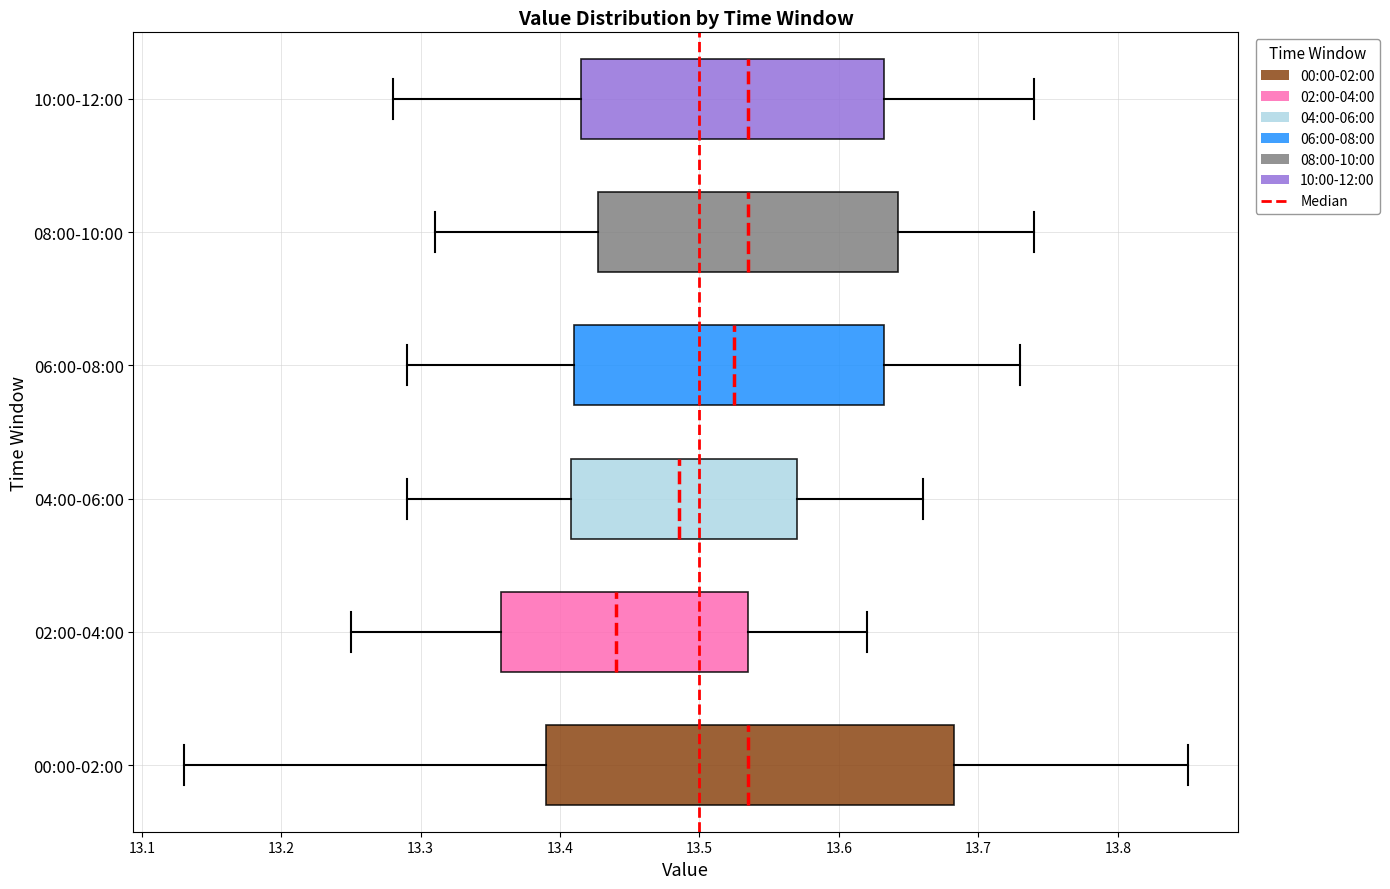

Where is the right edge of the box for 00:00-02:00 on the x-axis? The values are not printed on the chart, so give them approximately, as read against the axis.

13.68